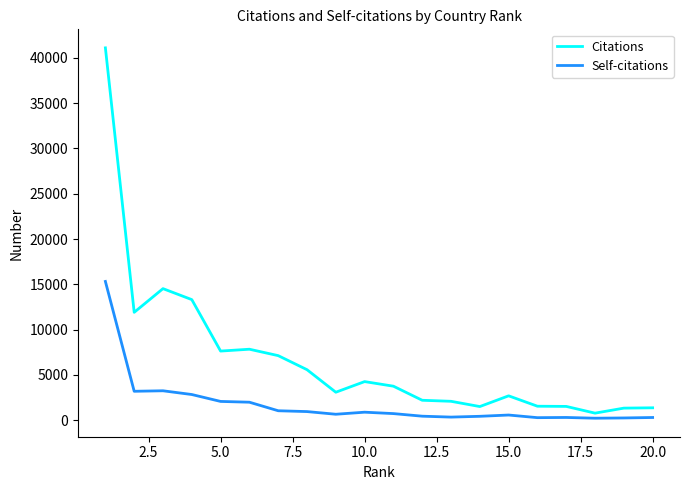

Count the number of data series in this chart.

2